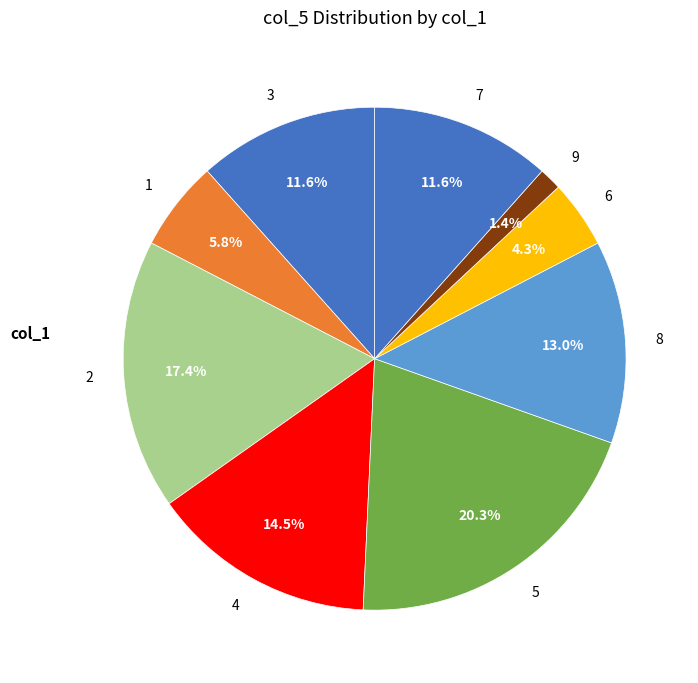

Does 4 represent more than half of the total?

No